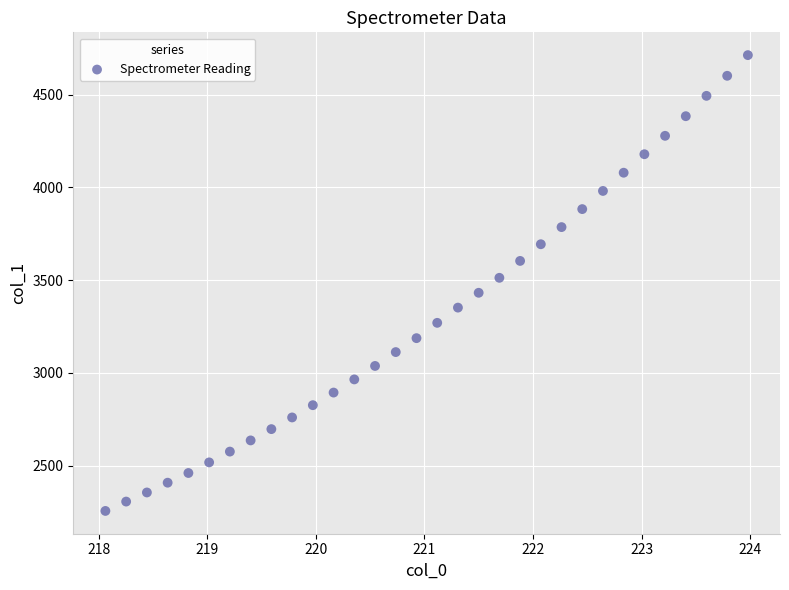

What is the range of Y values (max minus min)?

2457.3